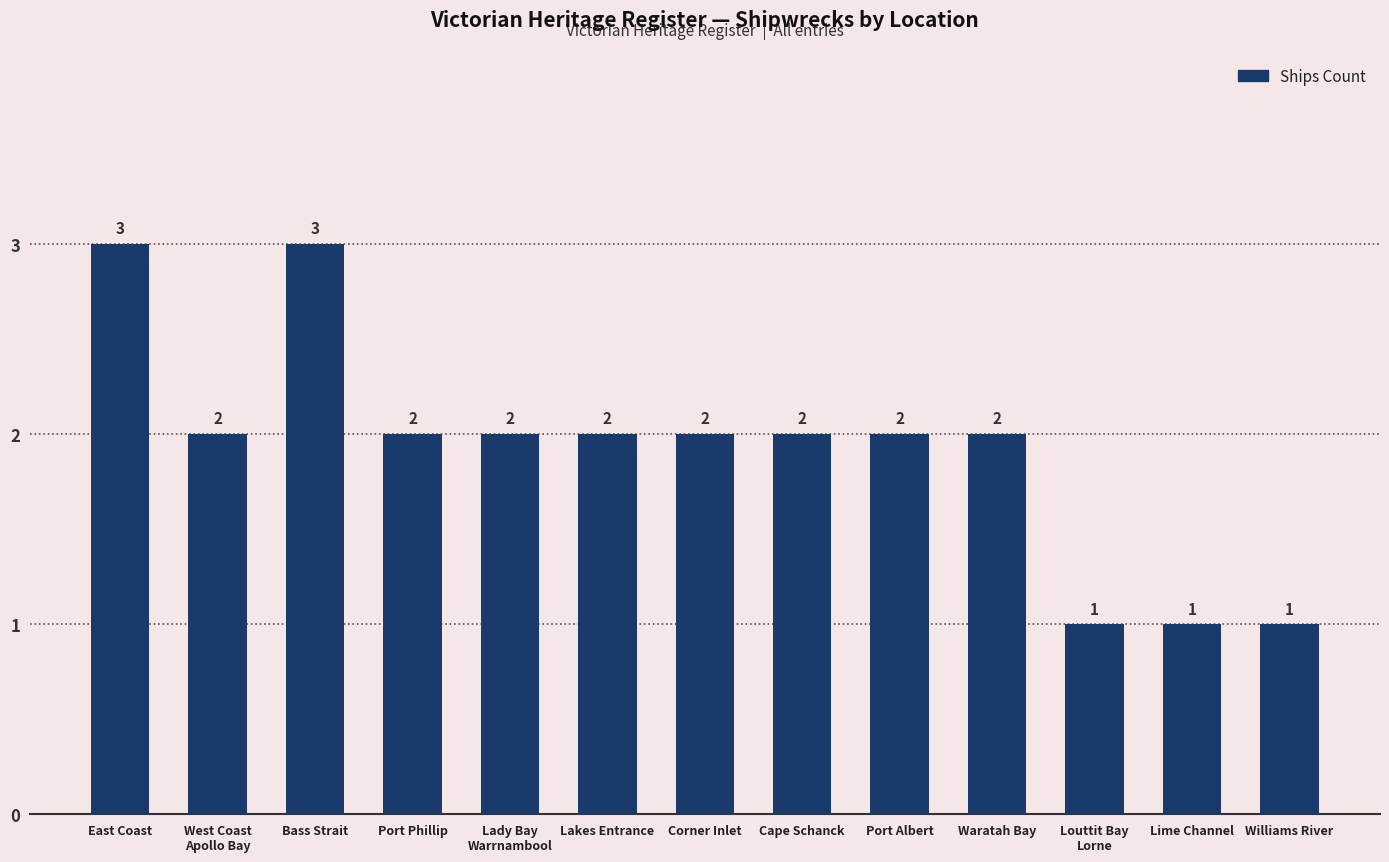

What is the difference between the maximum and minimum values?

2